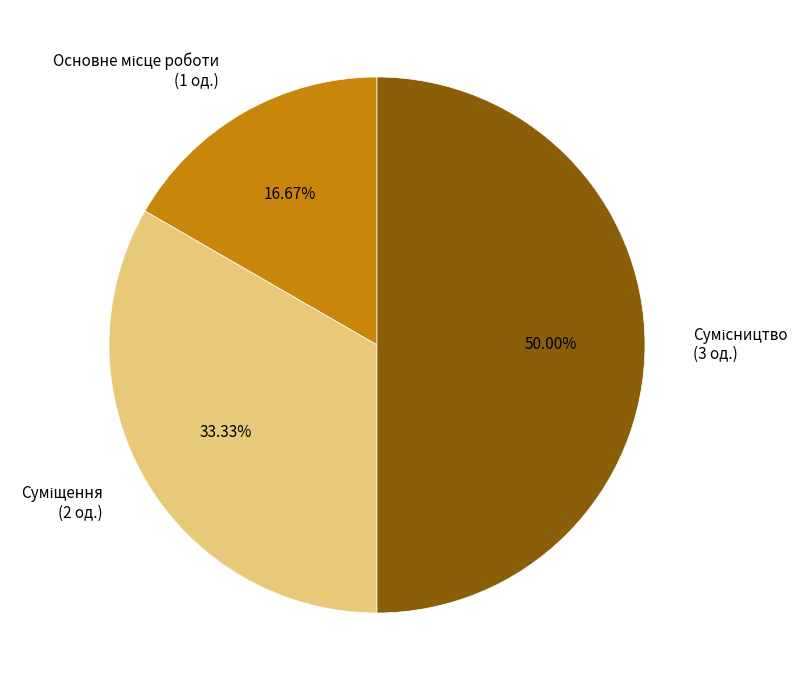

Count the number of slices in the pie.

3